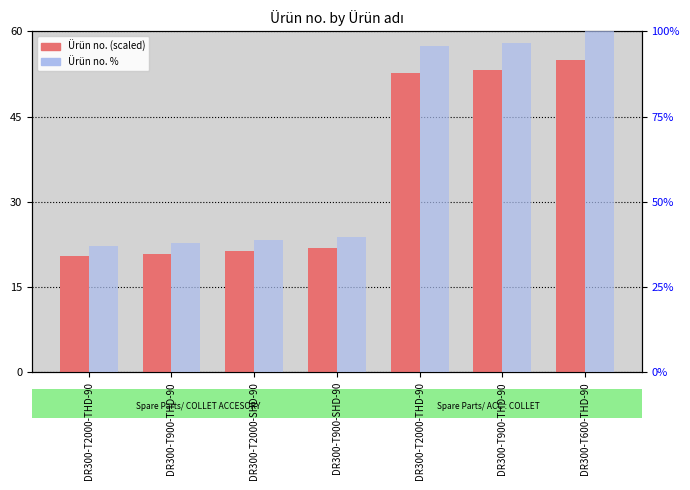

How many values in the Ürün no. % series are below 39?

3